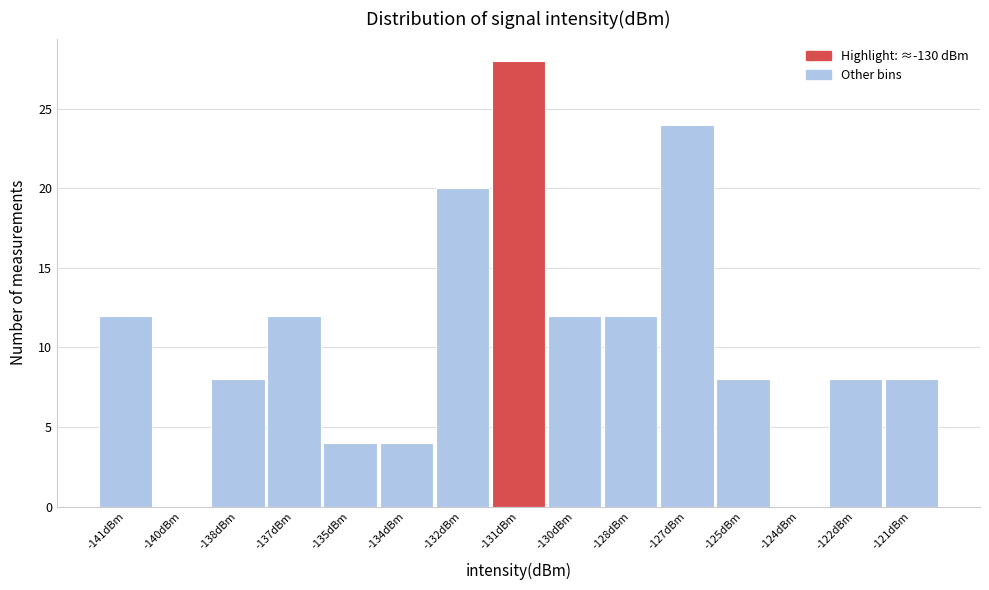

Reading left to right, what are all the values shown in this chart?

-141dBm=12	-140dBm=0	-138dBm=8	-137dBm=12	-135dBm=4	-134dBm=4	-132dBm=20	-131dBm=28	-130dBm=12	-128dBm=12	-127dBm=24	-125dBm=8	-124dBm=0	-122dBm=8	-121dBm=8